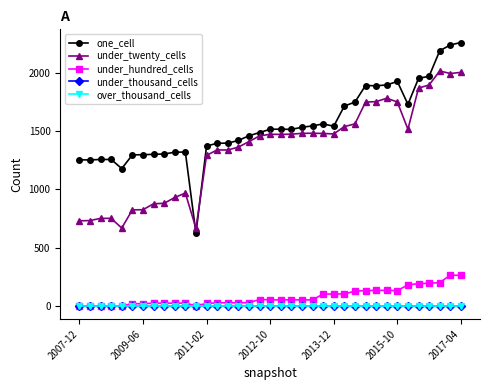

True or false: over_thousand_cells and under_hundred_cells intersect in this chart.

False